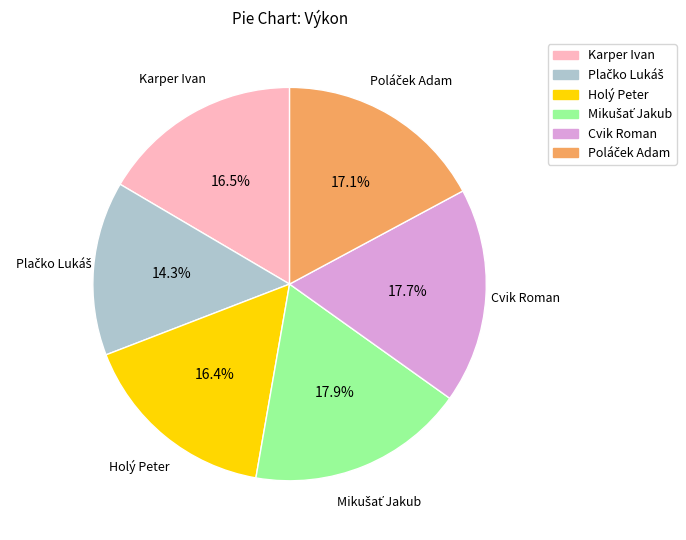

Is Karper Ivan the majority of the pie?

No